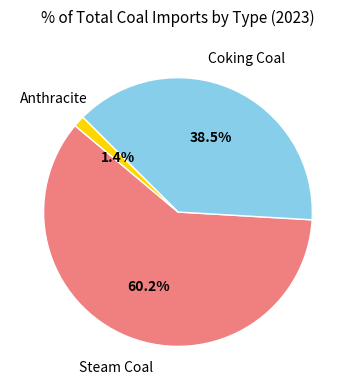

How many slices are in this pie chart?

3